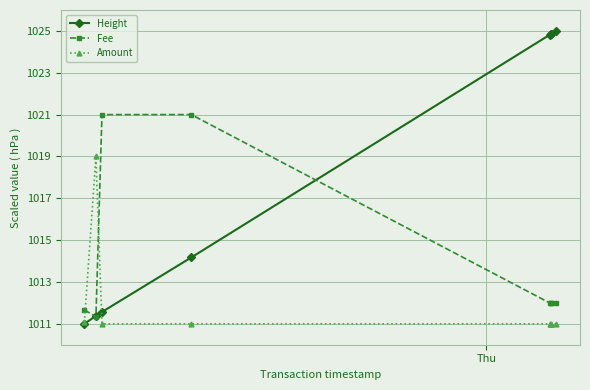

At which label is Amount closest to 1015?

Thu